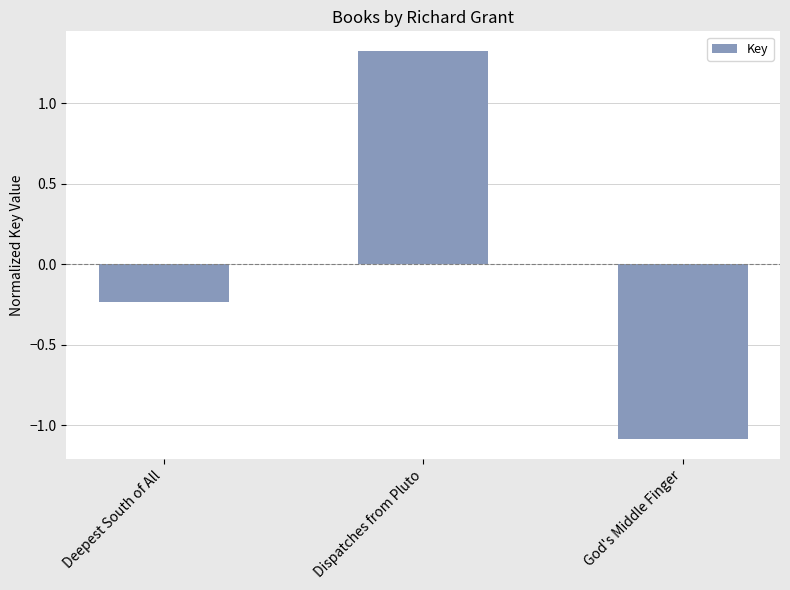

What is the greatest value displayed?

1.3